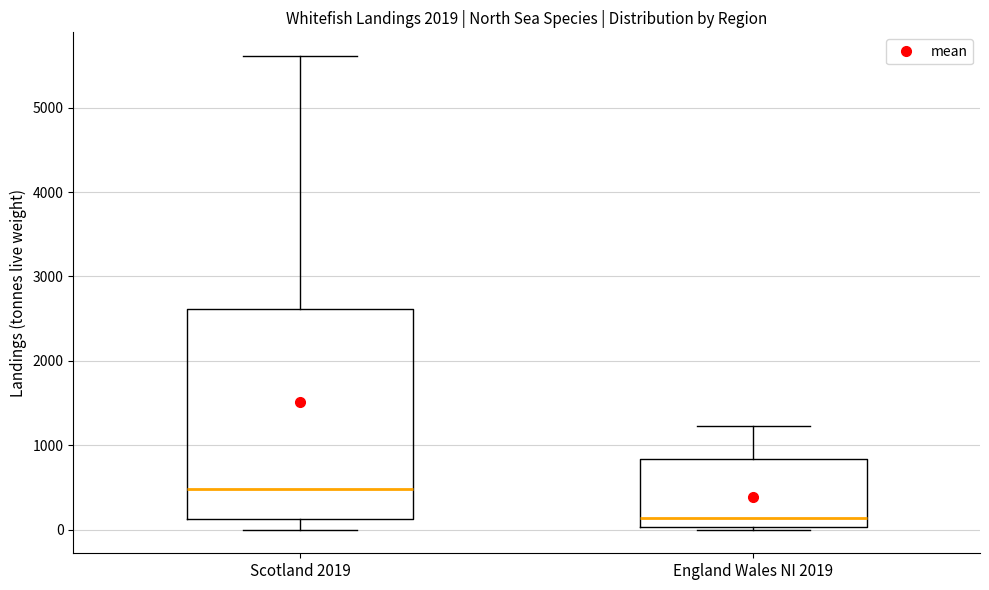

Which box's median line is the lowest?

England Wales NI 2019